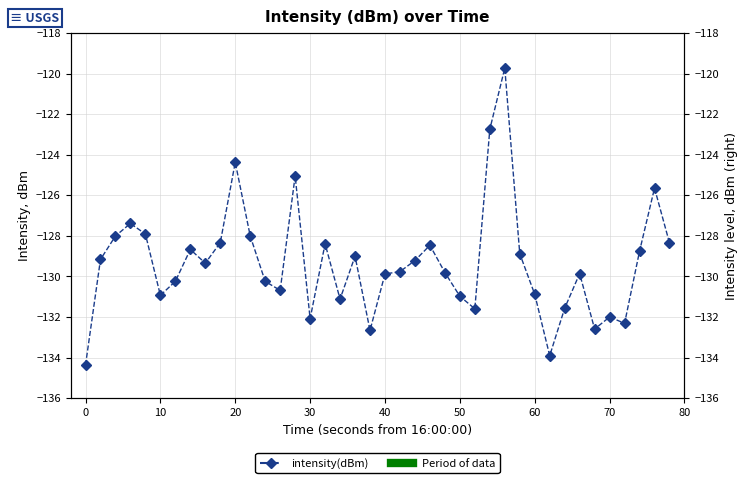

How many interior local peaks (higher than both neighbors) does the data have?

11